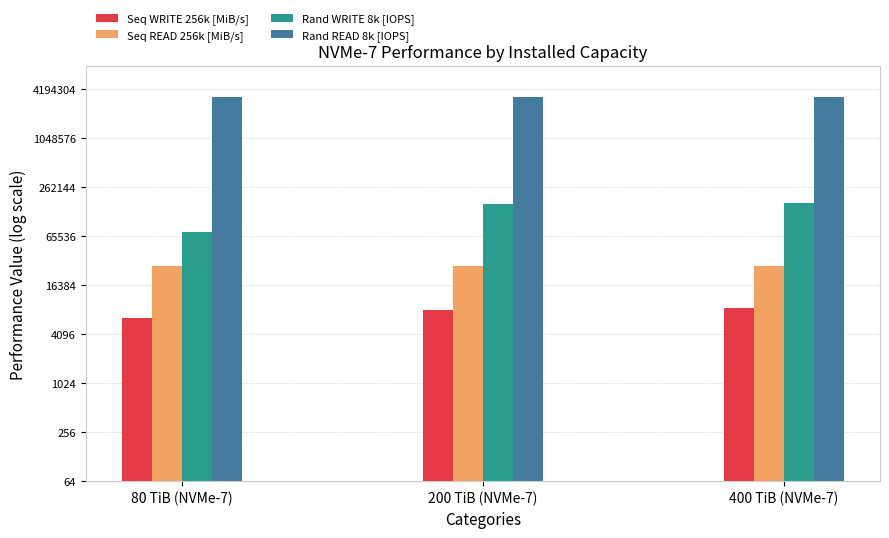

Reading right to left, what are all the values shown in this chart?

Seq WRITE 256k [MiB/s]: 400 TiB (NVMe-7)=8500	200 TiB (NVMe-7)=8000	80 TiB (NVMe-7)=6500
Seq READ 256k [MiB/s]: 400 TiB (NVMe-7)=28000	200 TiB (NVMe-7)=28000	80 TiB (NVMe-7)=28000
Rand WRITE 8k [IOPS]: 400 TiB (NVMe-7)=166000	200 TiB (NVMe-7)=160000	80 TiB (NVMe-7)=74000
Rand READ 8k [IOPS]: 400 TiB (NVMe-7)=3300000	200 TiB (NVMe-7)=3300000	80 TiB (NVMe-7)=3300000